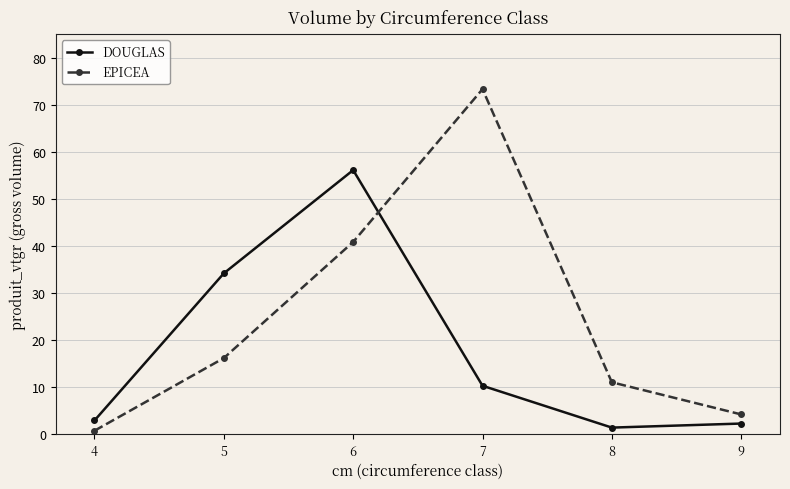

Which category has the highest value across all series?

7